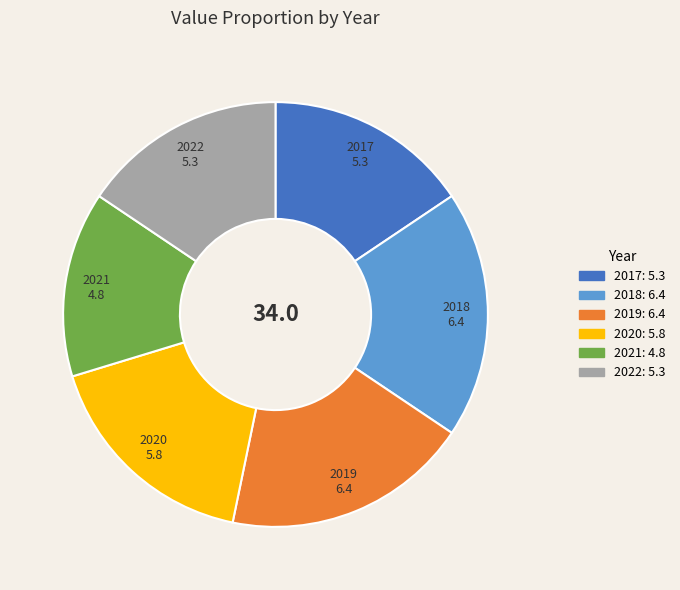

Which has a higher value, 2021 or 2019?

2019